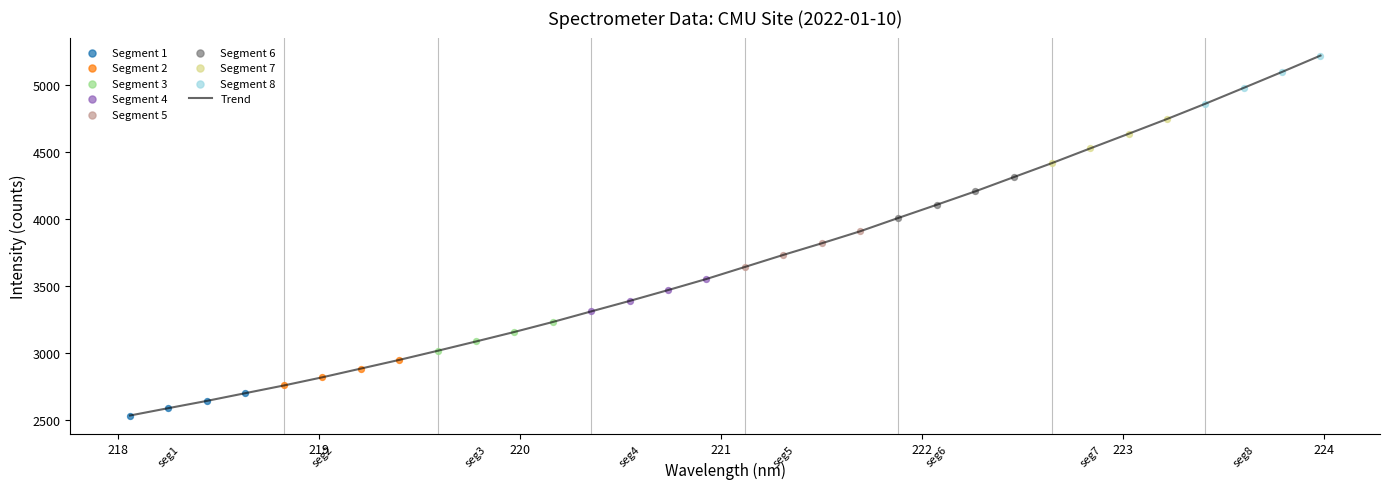

What is the maximum value shown in the chart?

5220.8